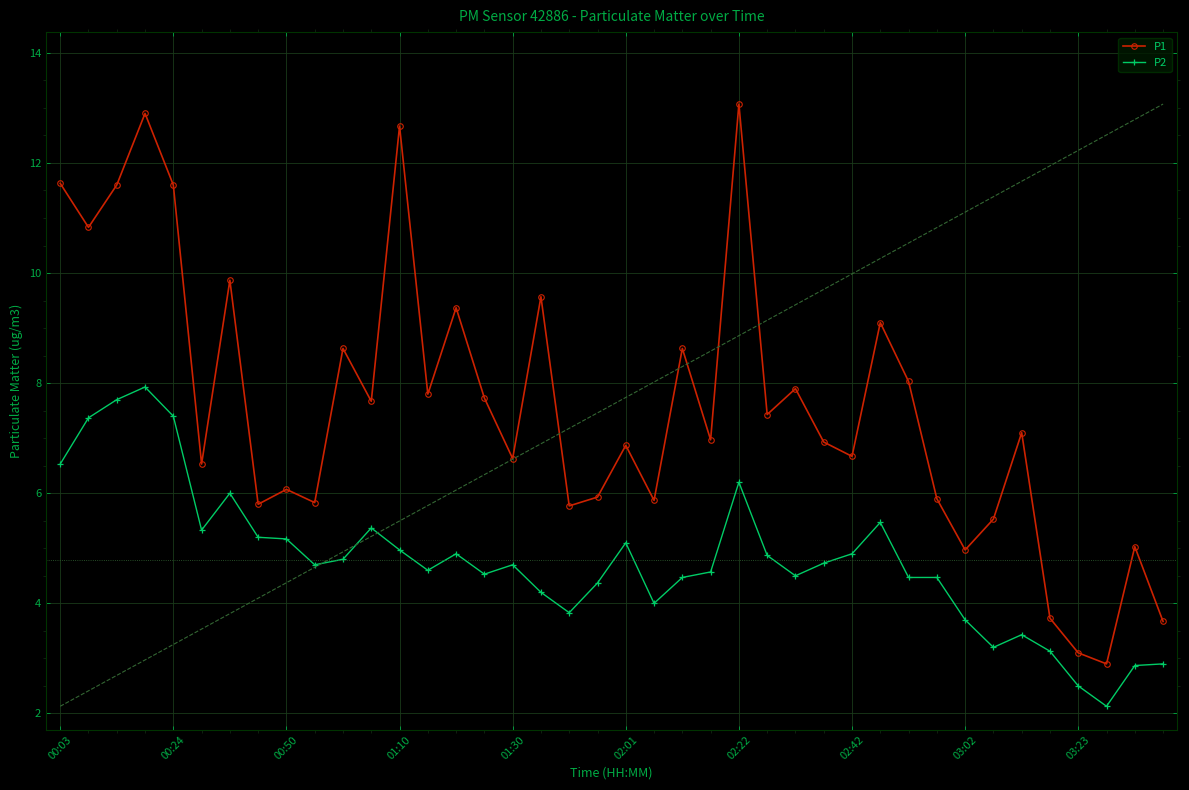

What is the difference between the maximum and second lowest values in the P1 series?

10.0